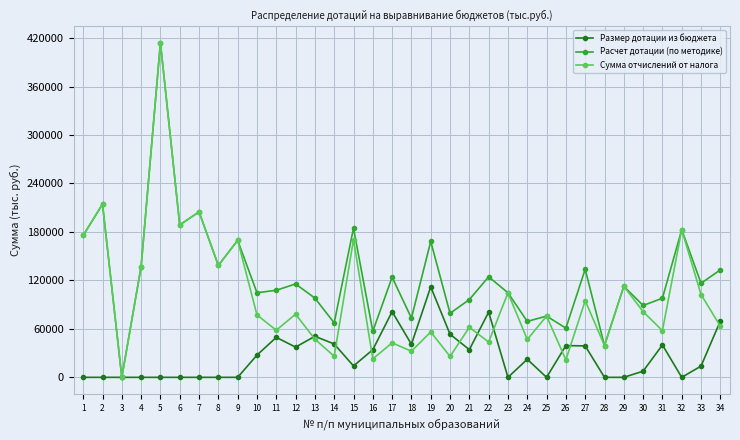

Which series has the largest total across all categories?

Расчет дотации (по методике)